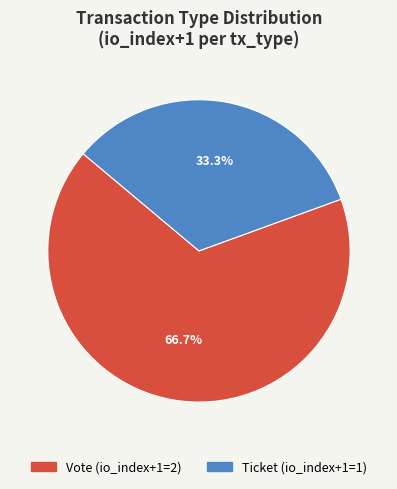

Is there a majority slice in this chart?

Yes